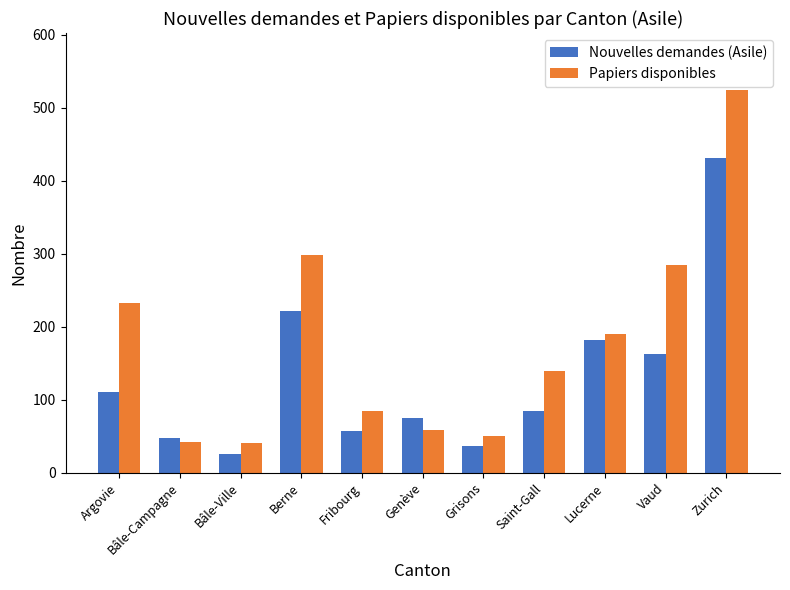

What is the difference between the highest and lowest values at Grisons?

13